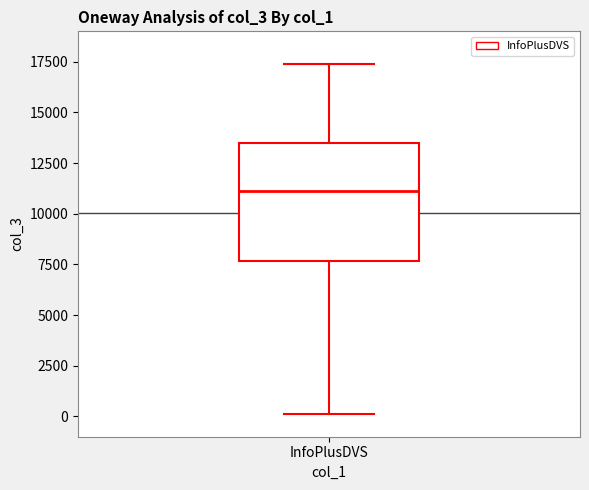

Where does the lower whisker of the box for InfoPlusDVS end on the y-axis? The values are not printed on the chart, so give them approximately, as read against the axis.

0